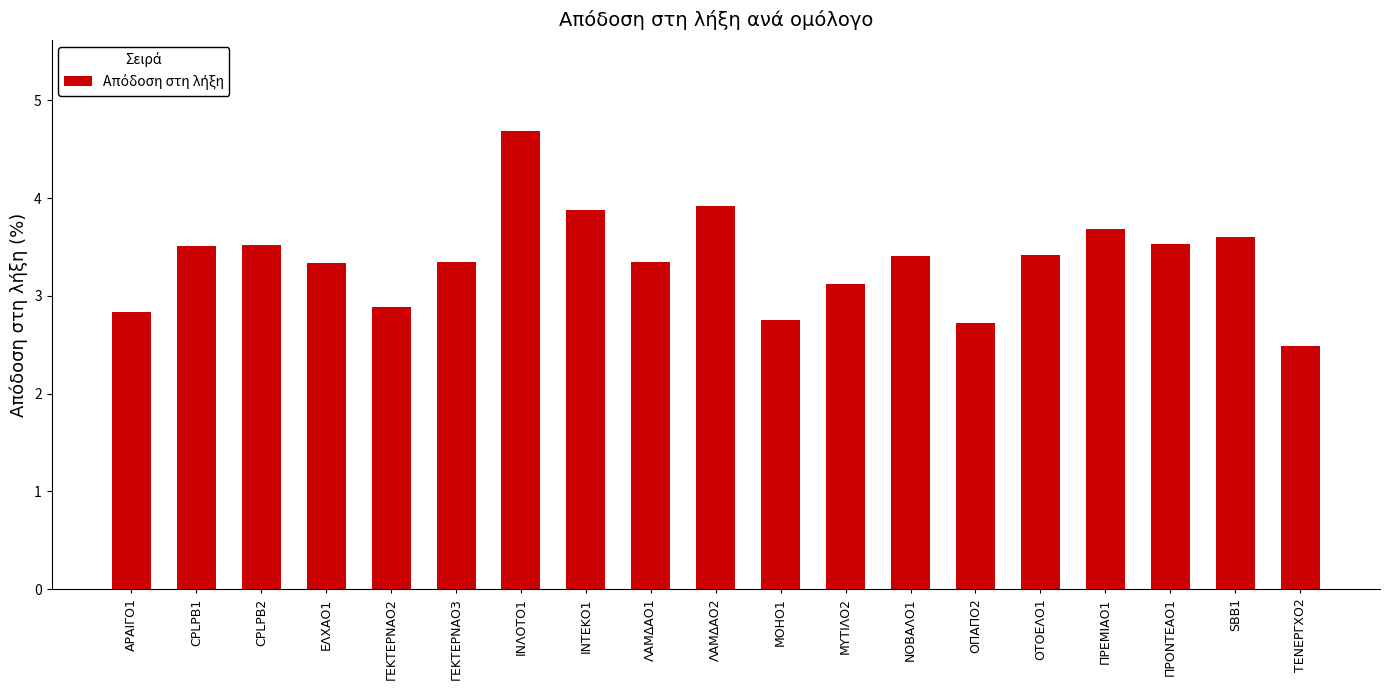

Read the value at ΠΡΟΝΤΕΑΟ1.

3.5